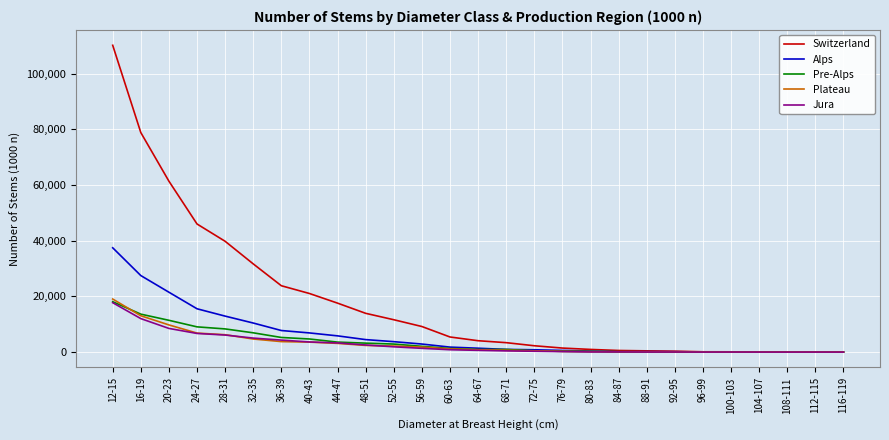

At which category is the sum across all series the highest?

12-15